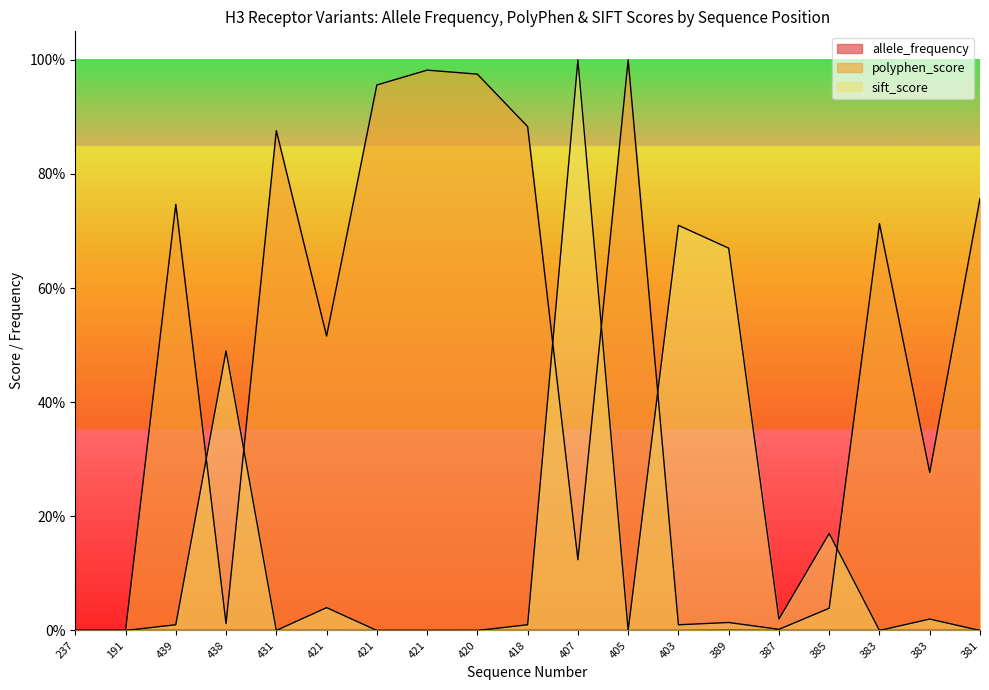

The sift_score series shows 0.0 at 431. True or false?

True